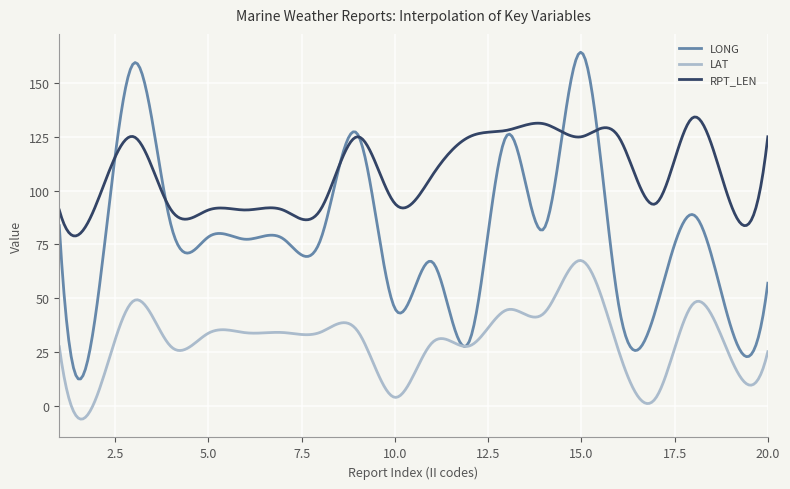

True or false: LAT and RPT_LEN cross at least once.

False